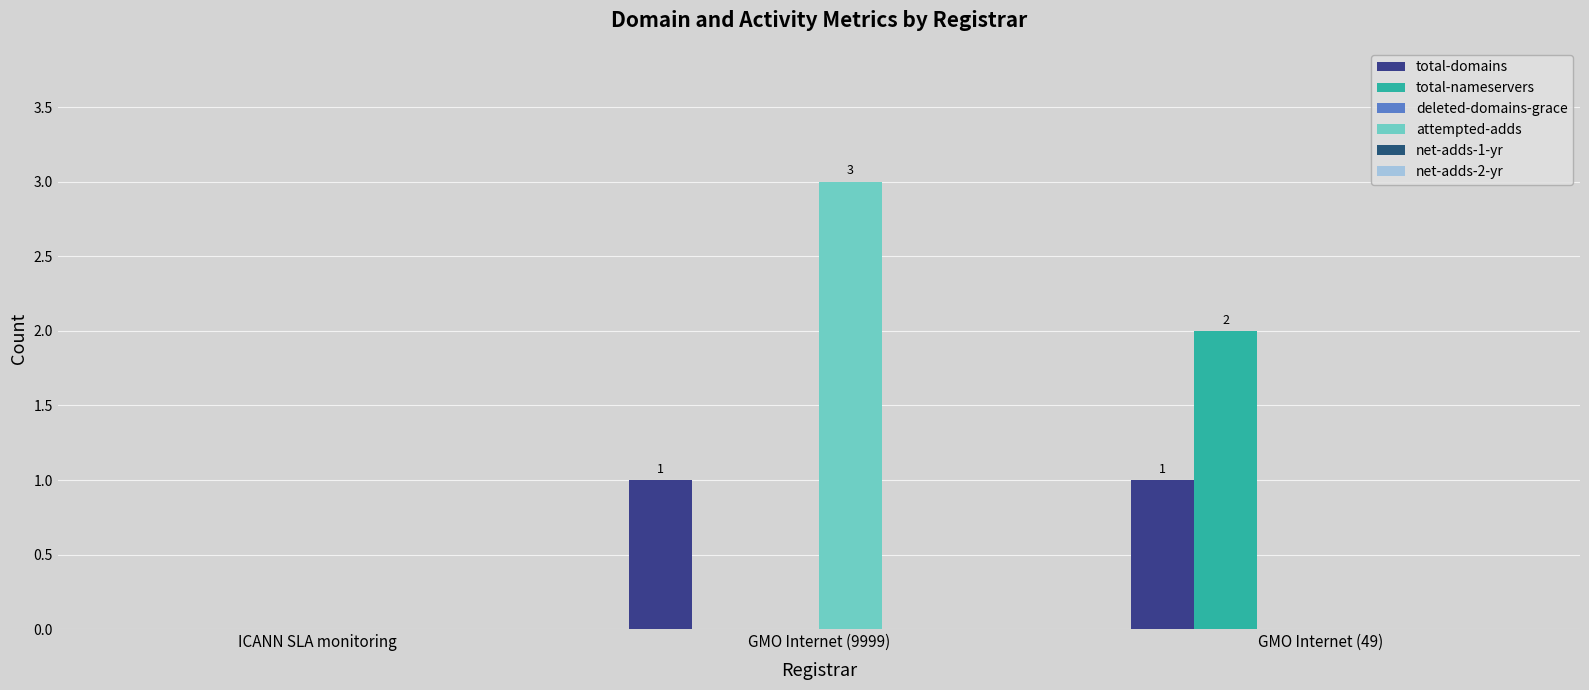

How many data points does each series have?

3